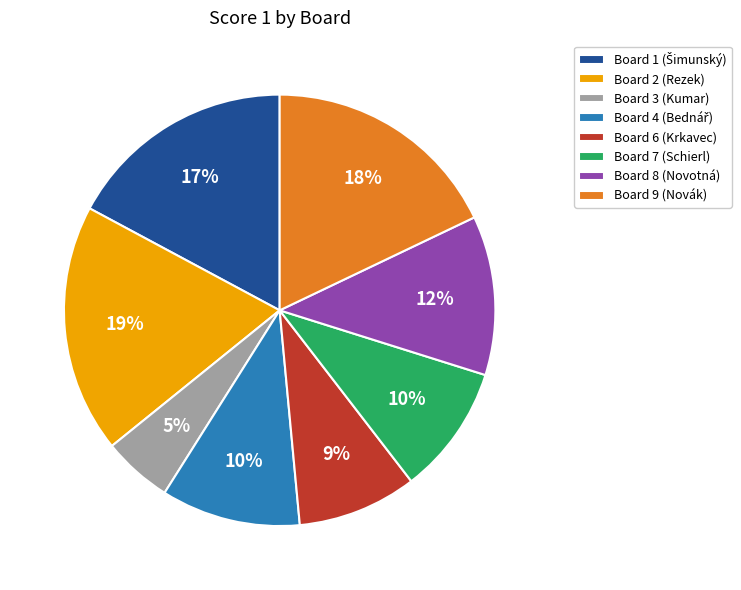

Is it true that Board 2 (Rezek) is 19% of the pie?

True